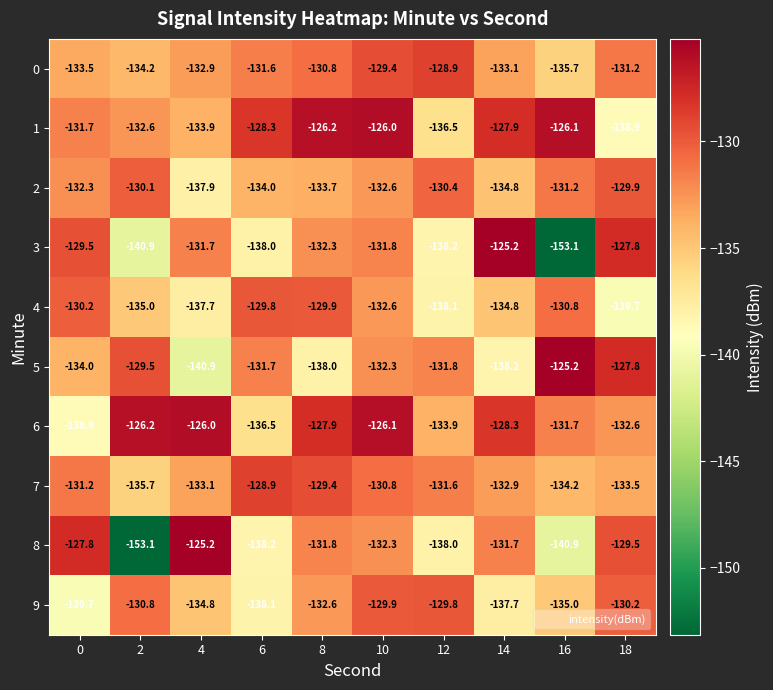

Which series changed the most between 10 and 16?

3